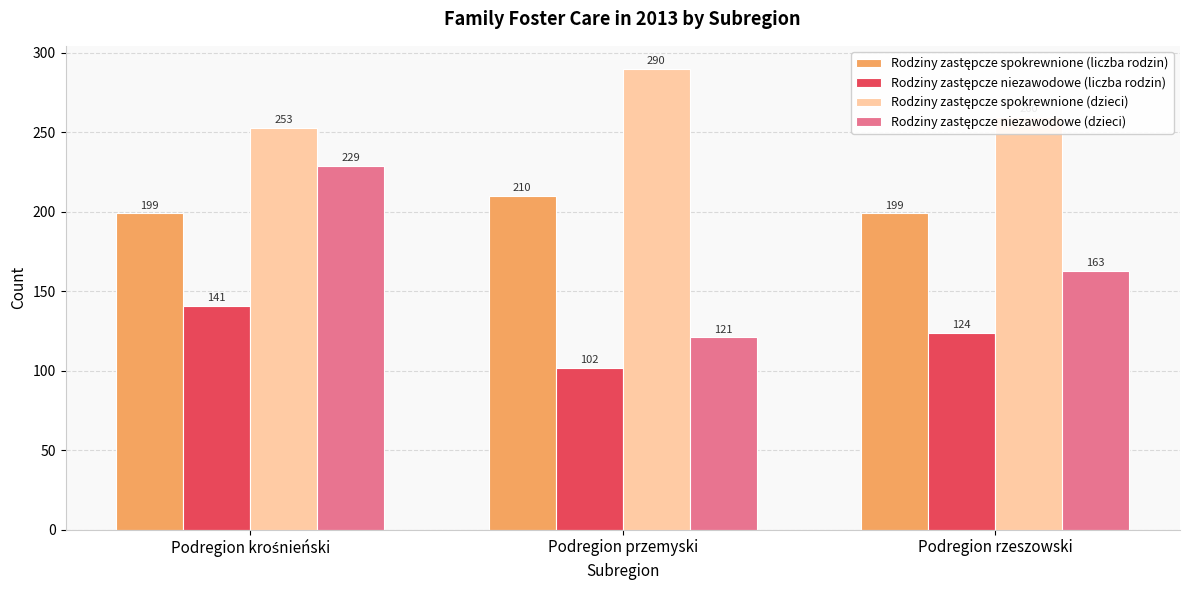

What is the maximum value shown in the chart?

290